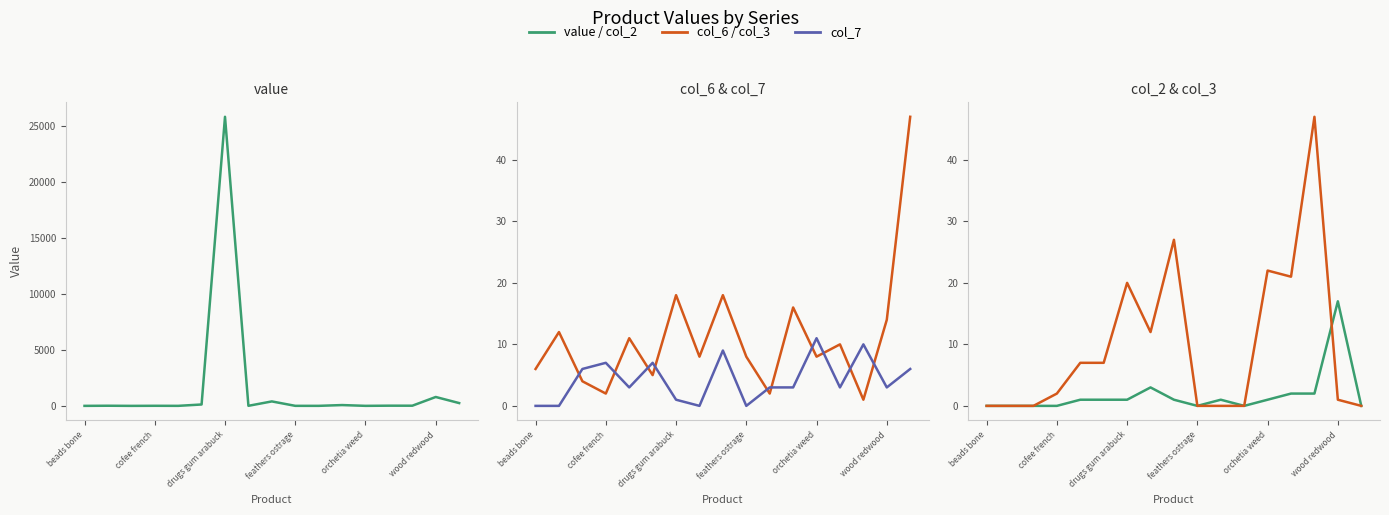

How many categories are shown in the chart?

17